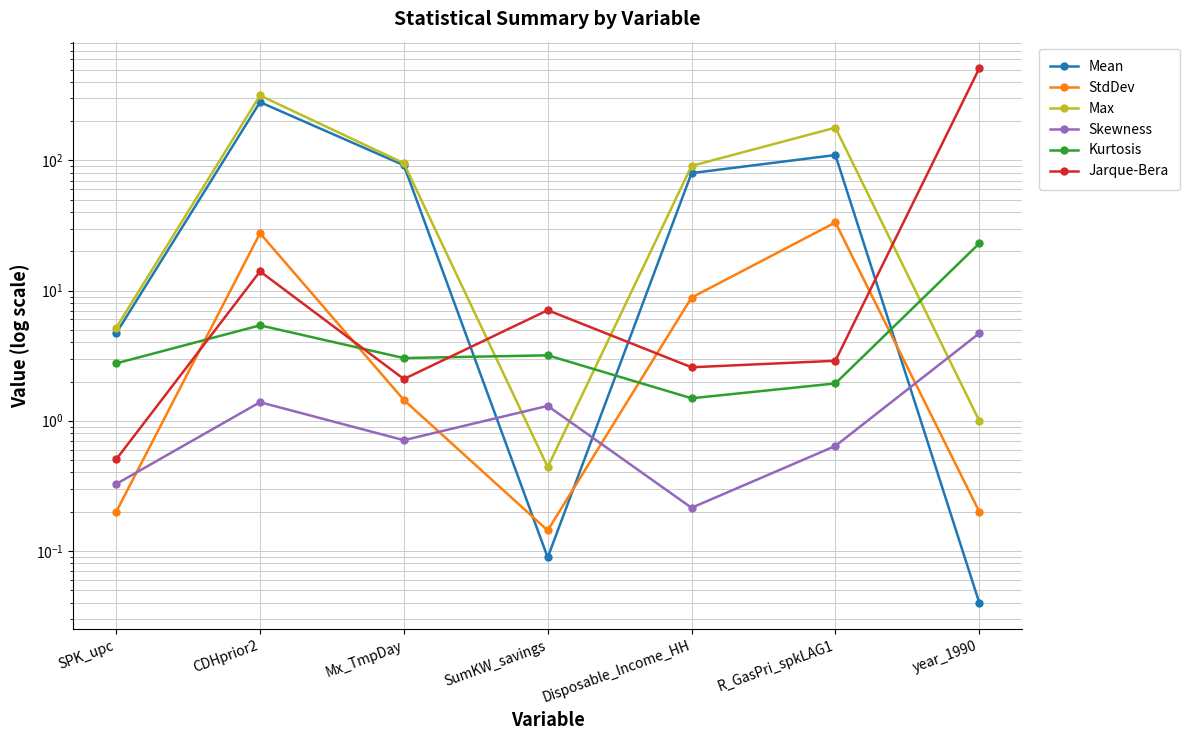

What value does the Mean series have at Mx_TmpDay?

91.9